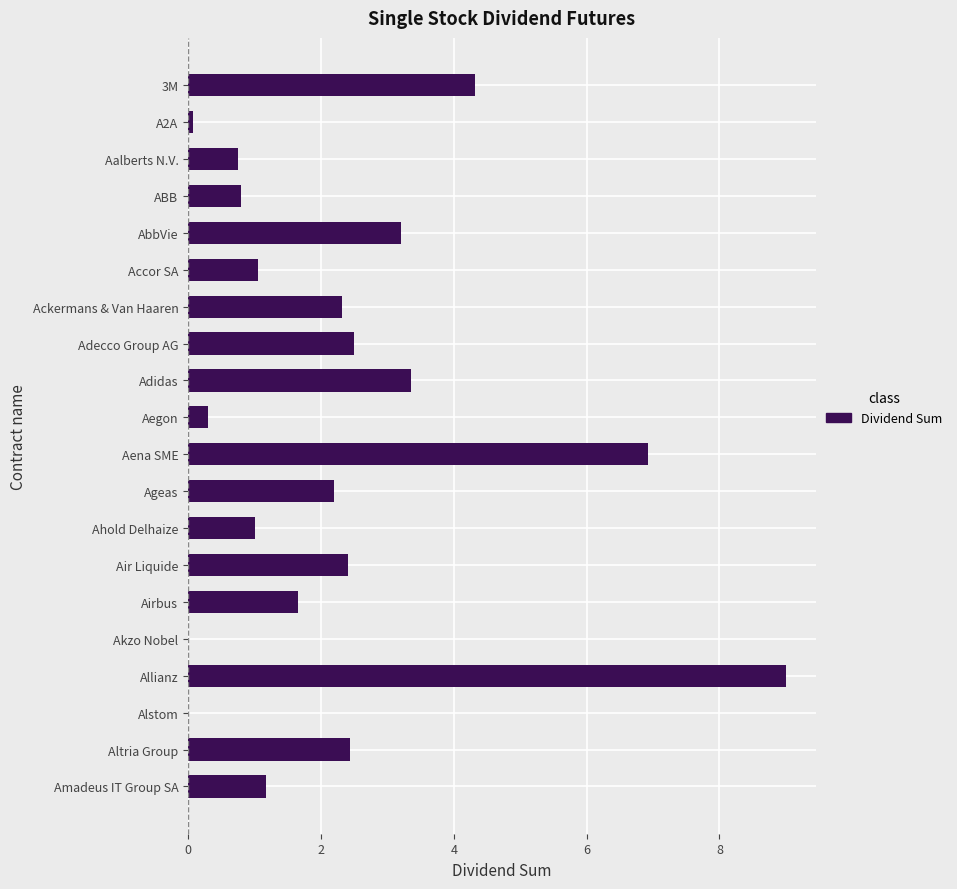

What is the change in value from Accor SA to 3M?

+3.3